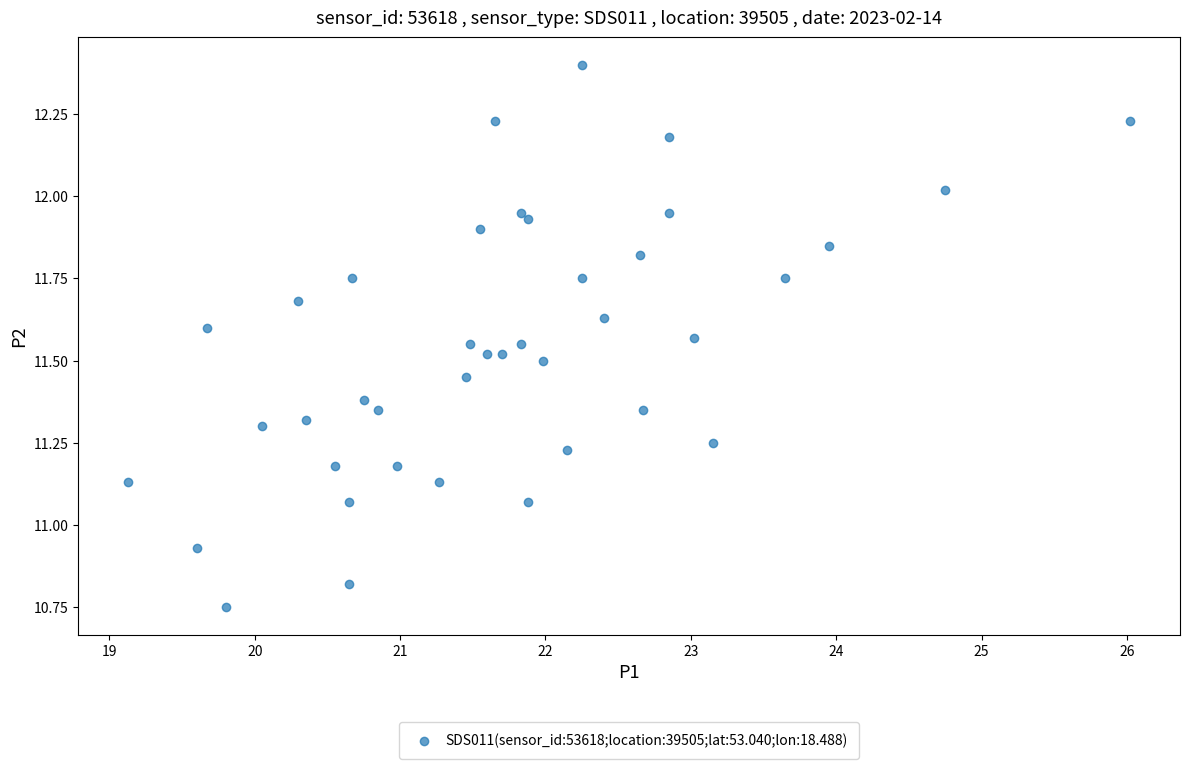

What is the range of X values (max minus min)?

6.9